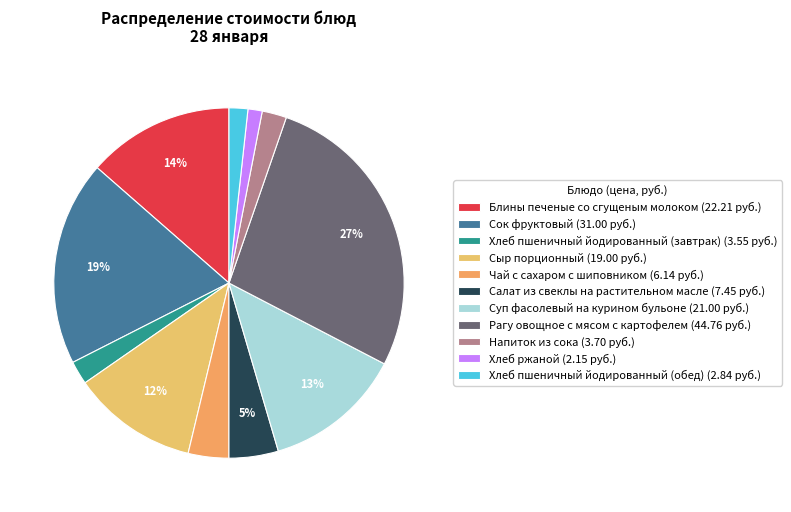

Is it true that Салат из свеклы на растительном масле is 5% of the pie?

True